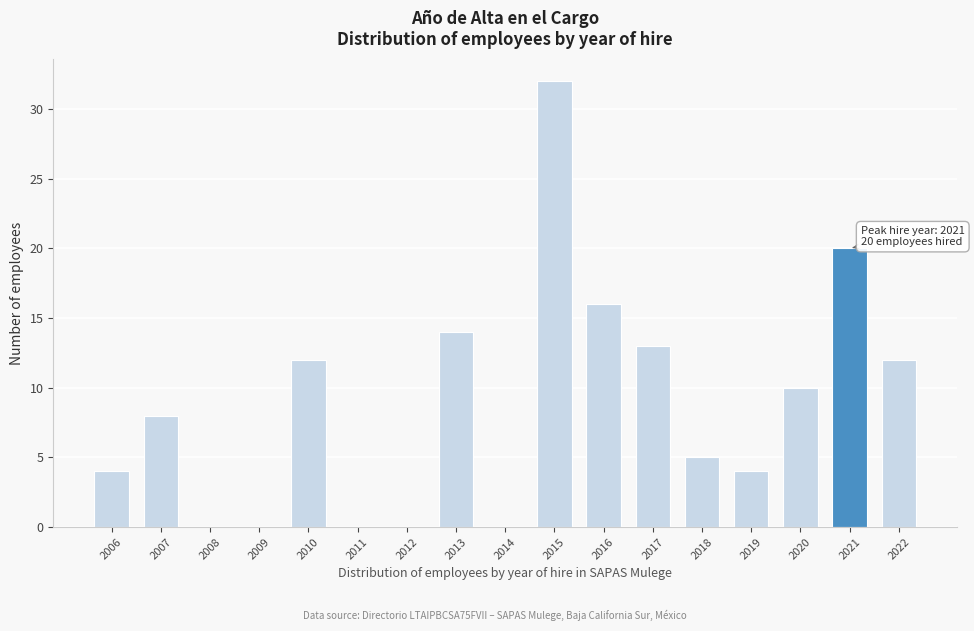

Reading right to left, extract all data points from this chart.

2022=12	2021=20	2020=10	2019=4	2018=5	2017=13	2016=16	2015=32	2014=0	2013=14	2012=0	2011=0	2010=12	2009=0	2008=0	2007=8	2006=4